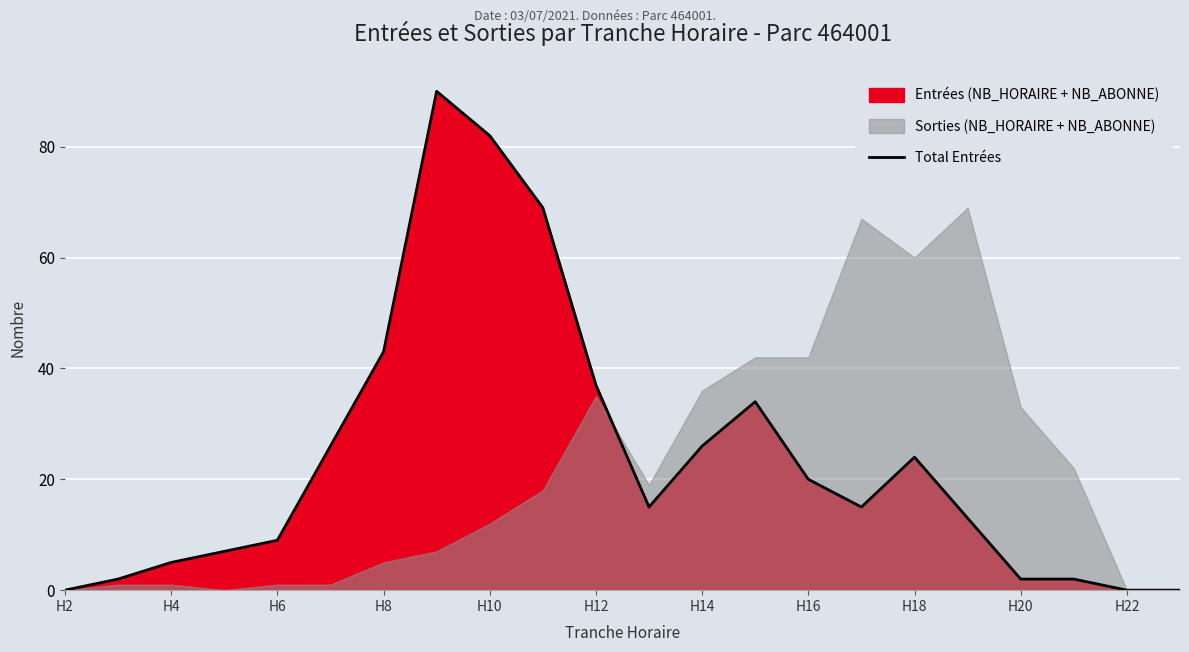

At which label is Total Entrées closest to 45?

H8